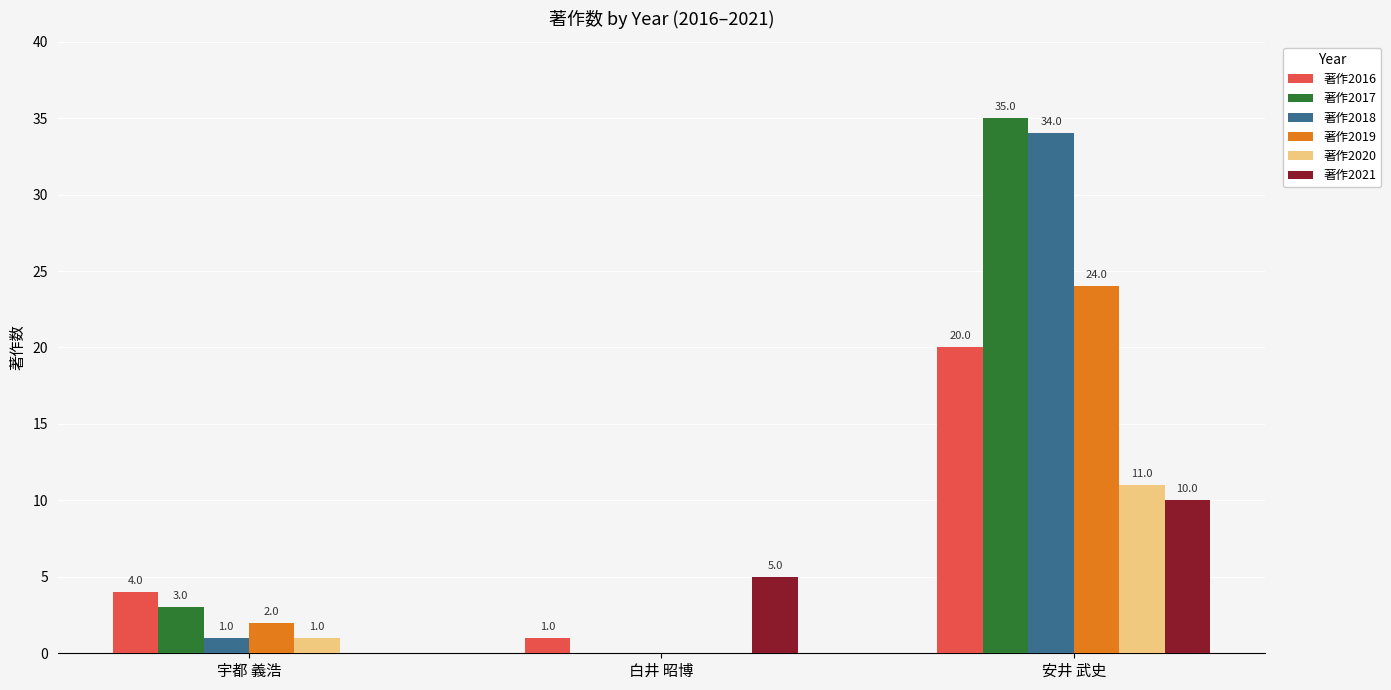

What is the total value across all series at 宇都 義浩?

11